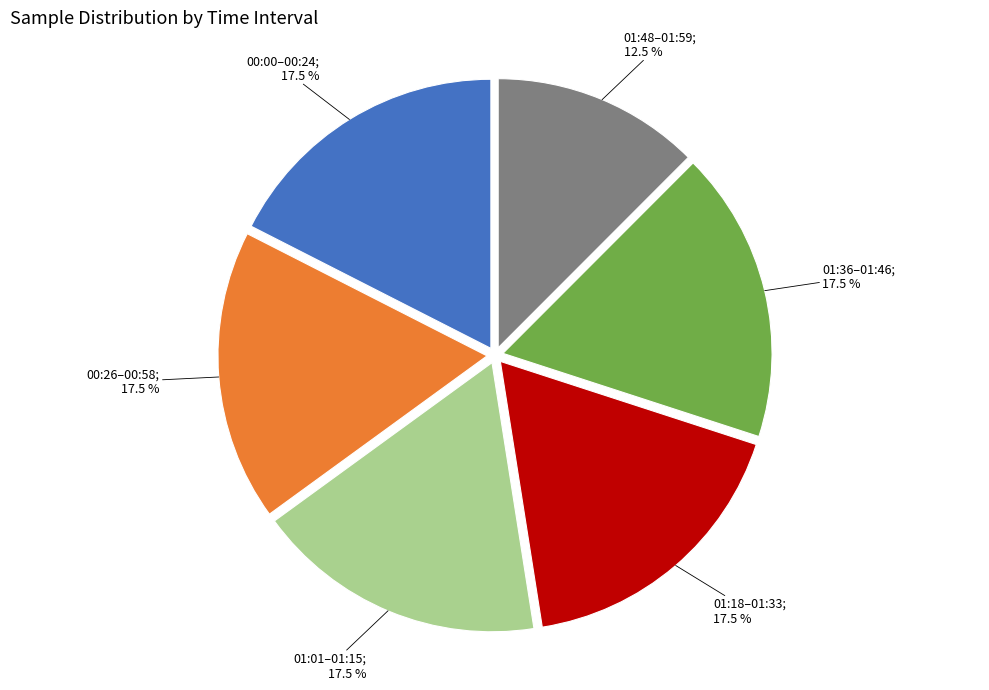

Is there any slice that represents more than half of the pie?

No